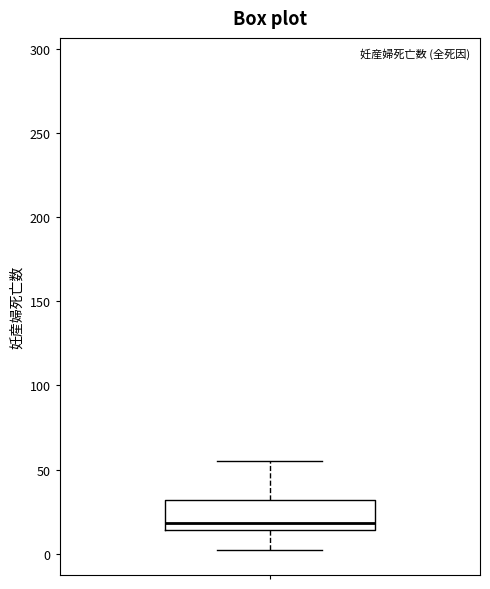

Transcribe this box plot: give where the median line is, the range the box spans, and where the two whiskers end, as read against the y-axis. The values are not printed on the chart, so give them approximately, as read against the axis.

median 20, box 15 to 30, whiskers 0 to 55